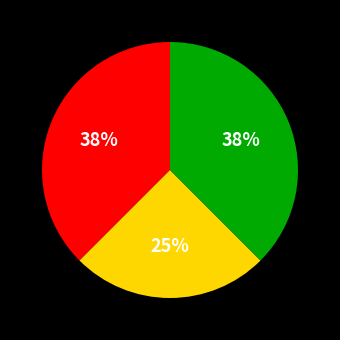

Is there any slice that represents more than half of the pie?

No